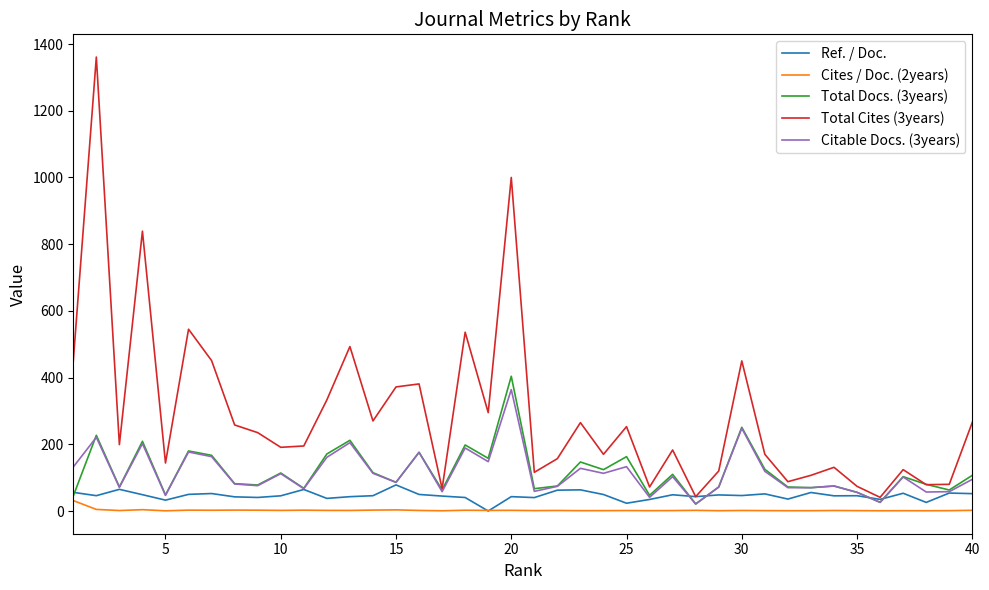

True or false: Total Docs. (3years) and Ref. / Doc. cross at least once.

True